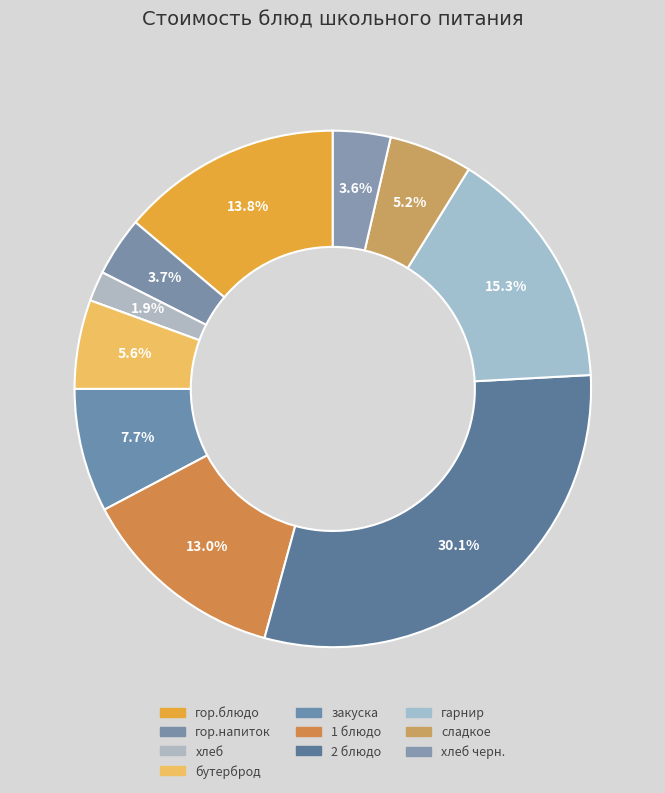

What is the largest slice in the pie chart?

2 блюдо